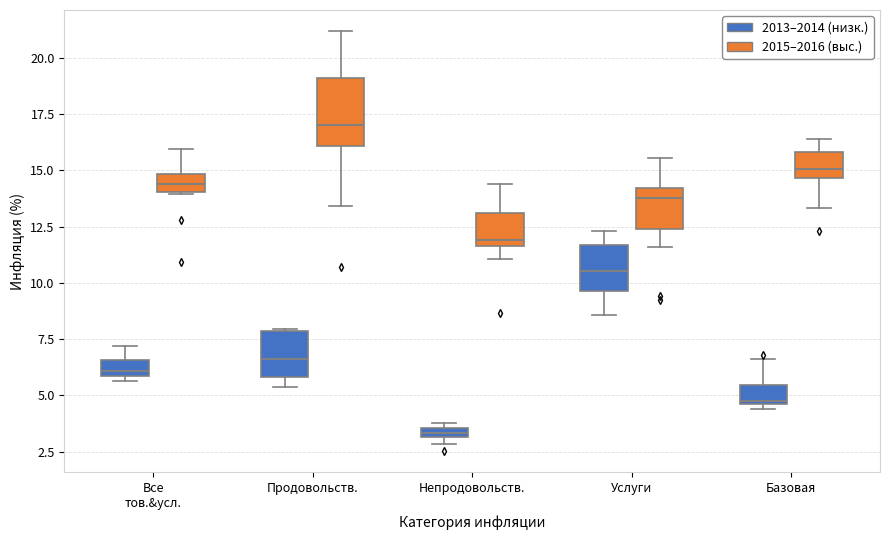

Which box has the lowest median line?

Непродовольств. (2013–2014 (низк.))